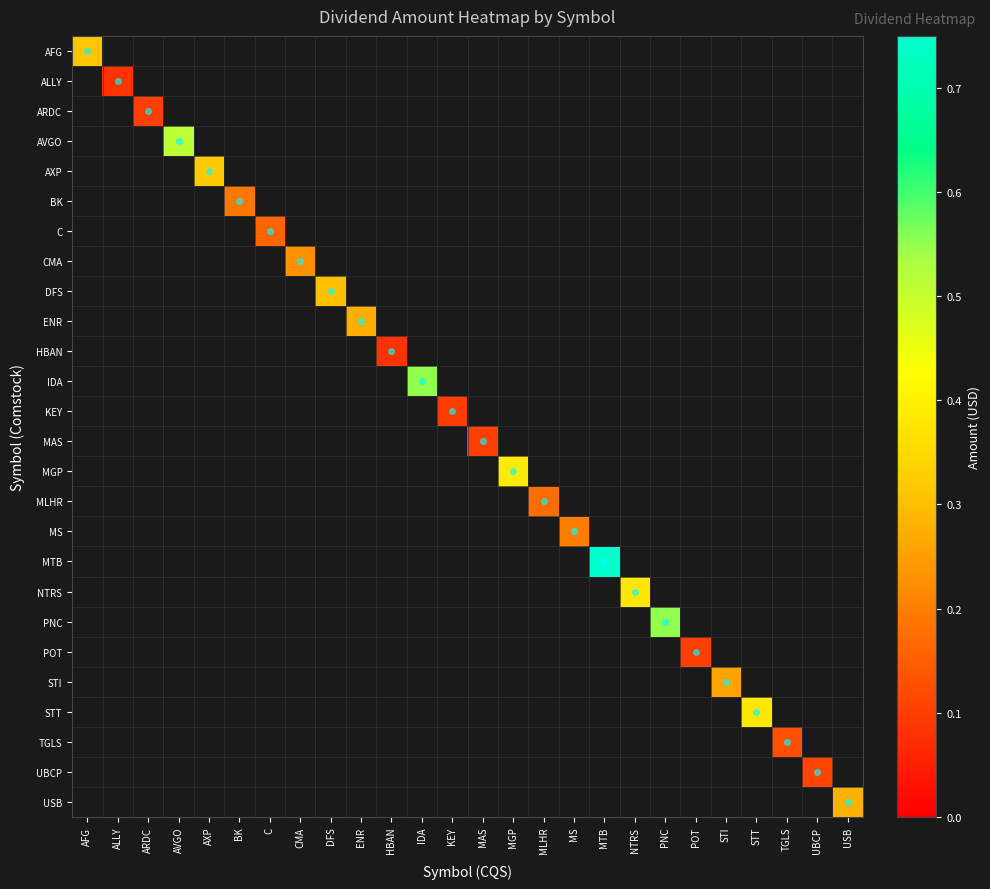

List the labels in order of HBAN value, smallest first.

AFG, ALLY, ARDC, AVGO, AXP, BK, C, CMA, DFS, ENR, HBAN, IDA, KEY, MAS, MGP, MLHR, MS, MTB, NTRS, PNC, POT, STI, STT, TGLS, UBCP, USB